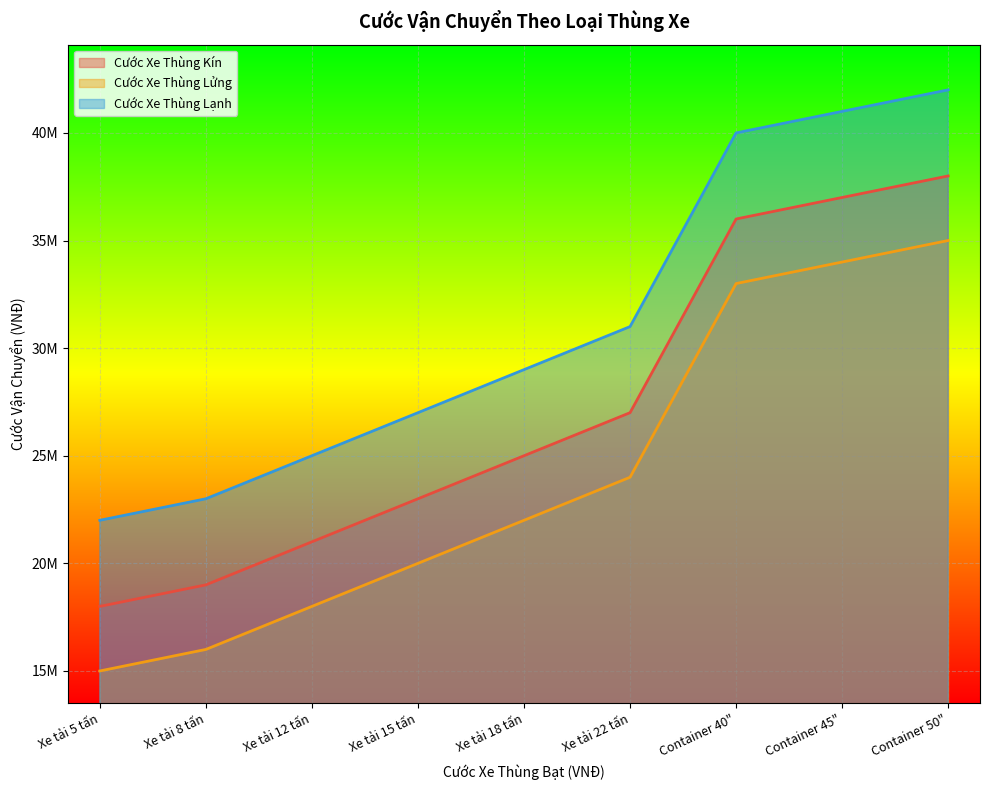

What is the difference between the second highest and second lowest values in the Cước Xe Thùng Kín series?

18000000